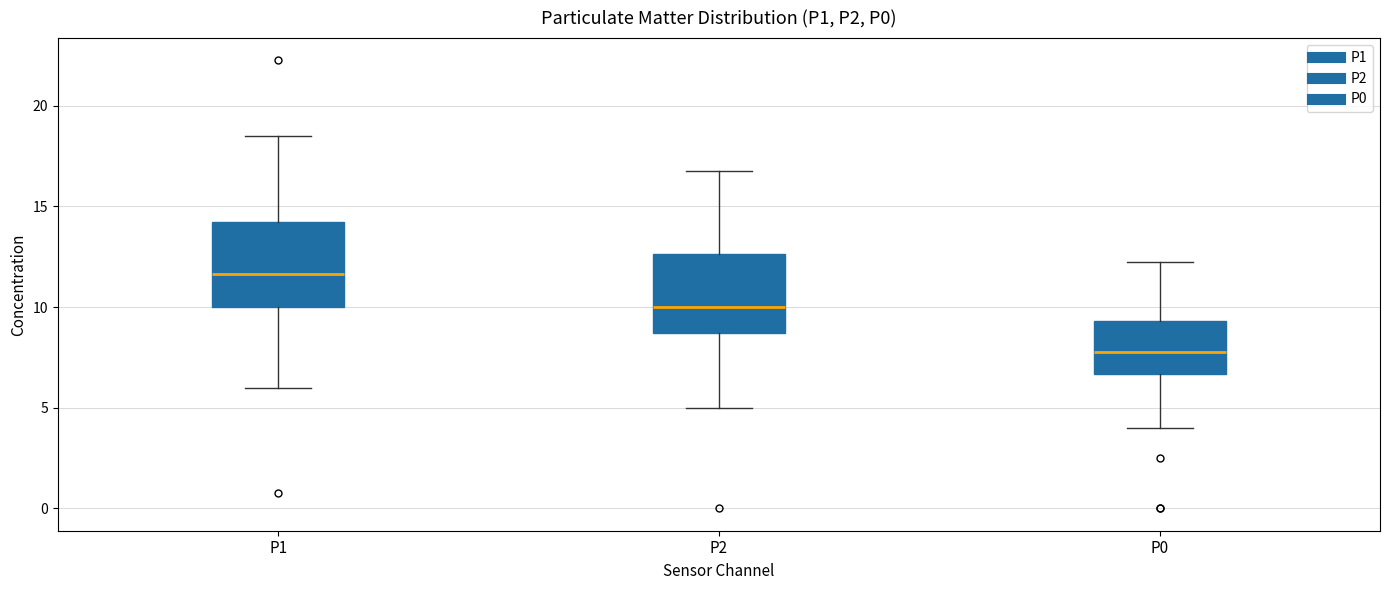

Which box has the lowest median line?

P0